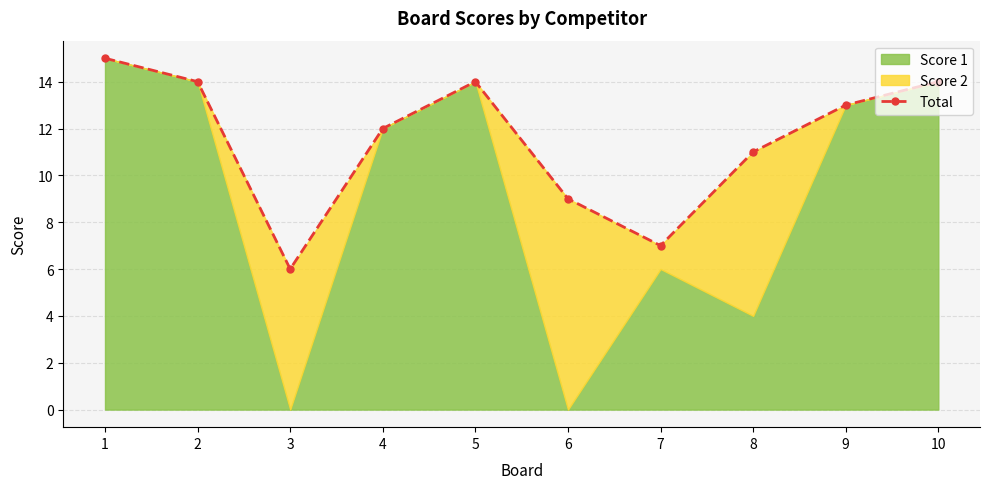

At which category does the data reach its first local peak?

5